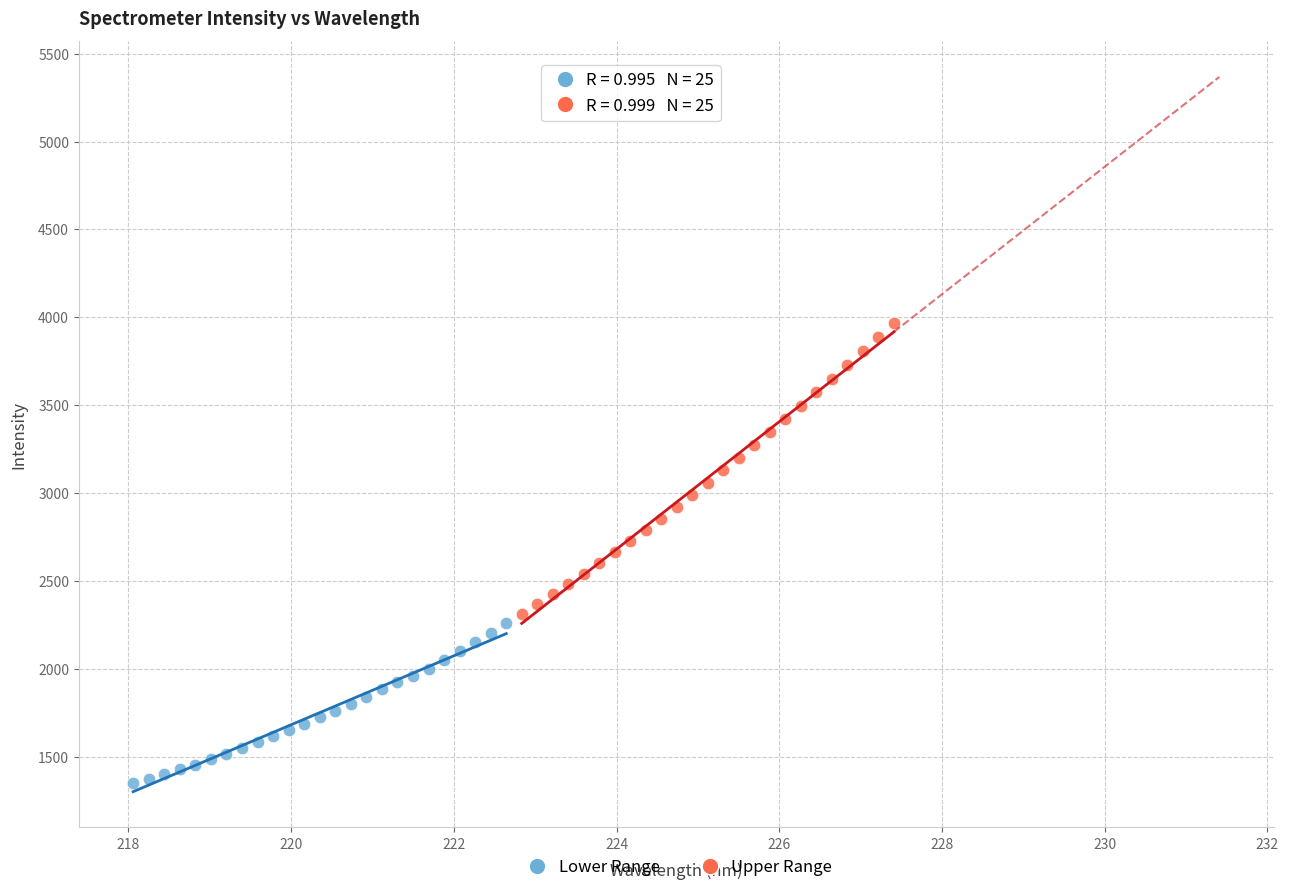

Which series reaches the minimum Y coordinate?

Lower Range